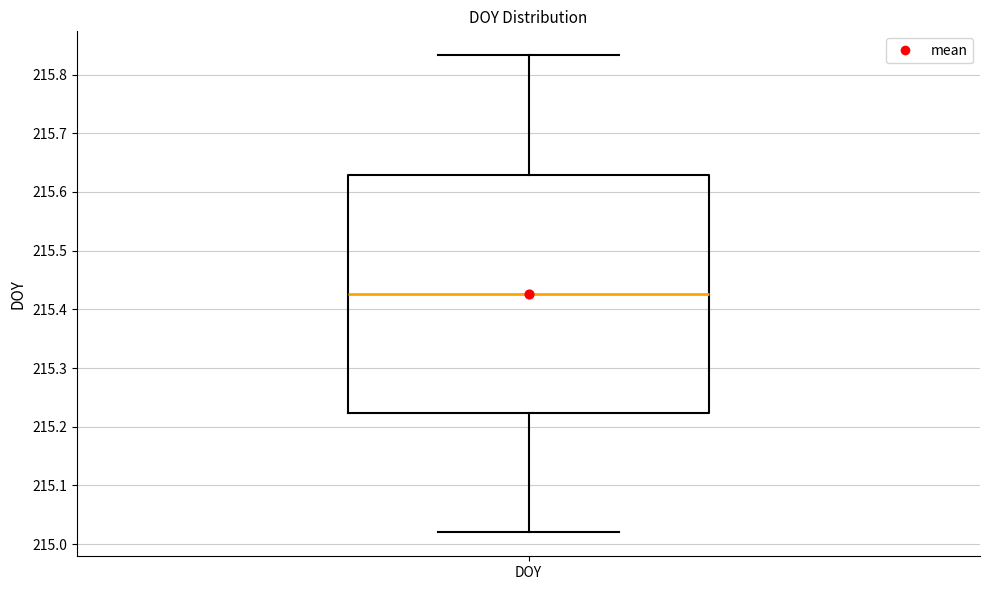

Where is the lower edge of the box for DOY on the y-axis? The values are not printed on the chart, so give them approximately, as read against the axis.

215.22